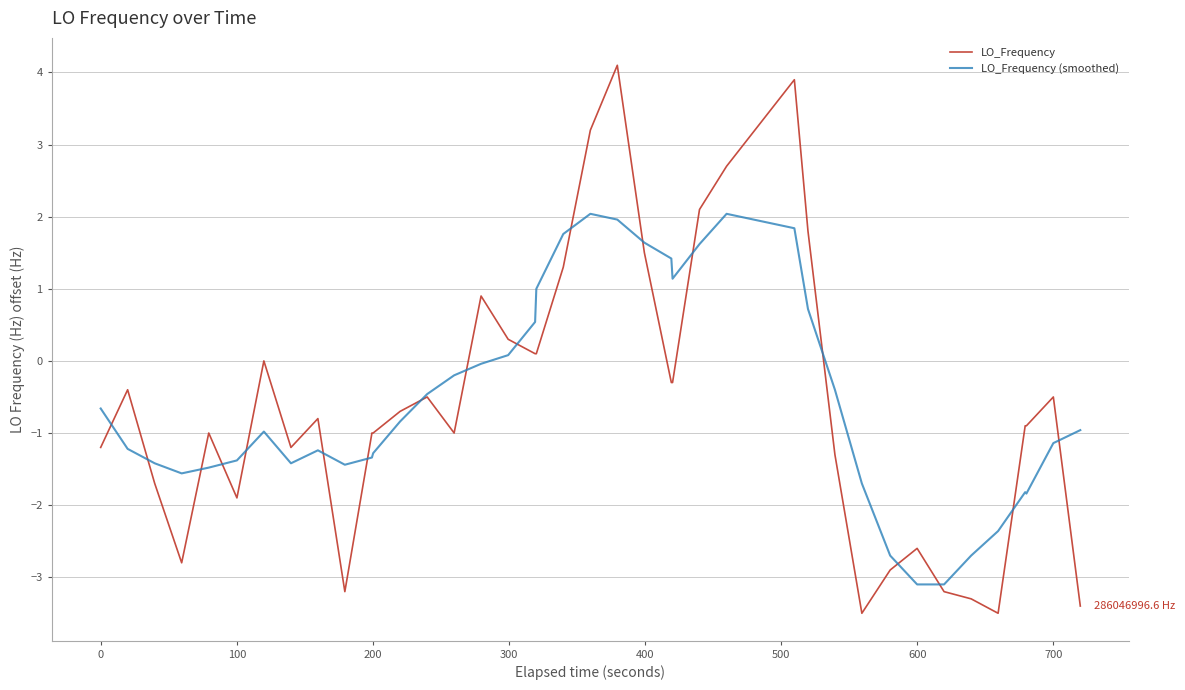

What is the maximum value for LO_Frequency (smoothed)?

2.0